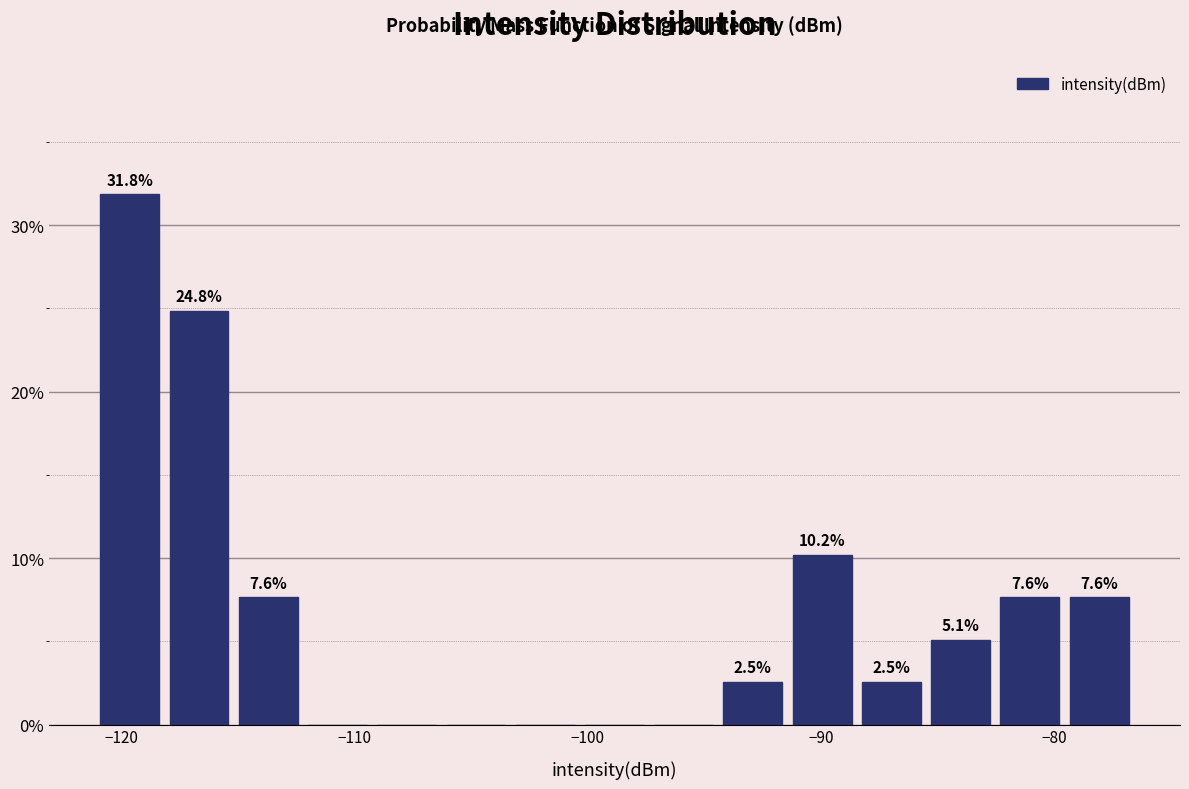

Read against the x-axis, roughly where is the centre of the tallest bar?

-120